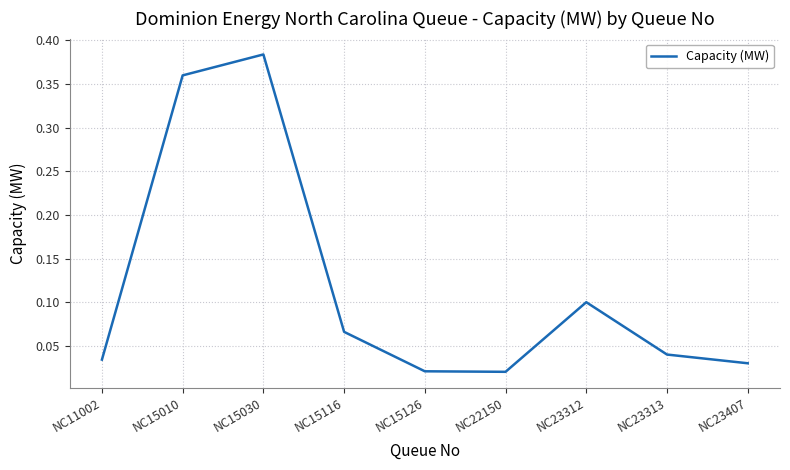

The chart shows a value of 0.7 at NC15030. True or false?

False